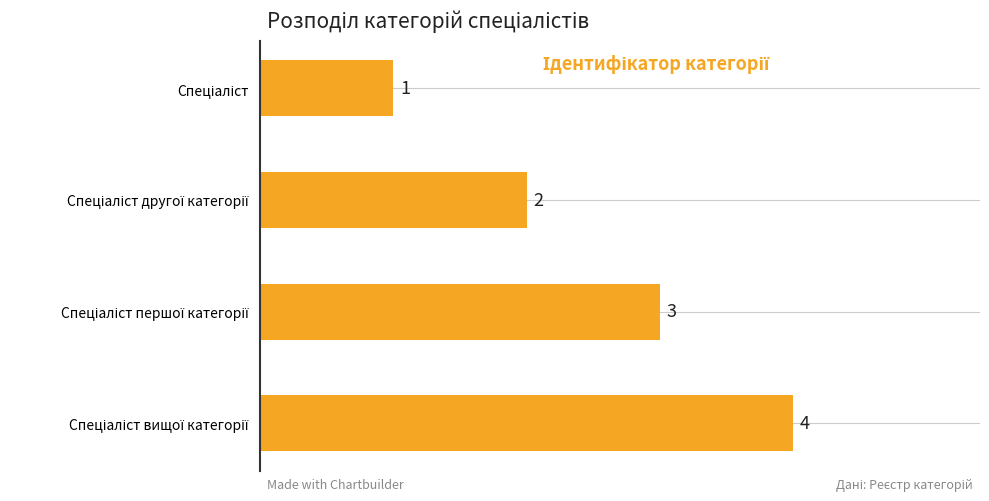

What is the difference between the maximum and minimum values?

3